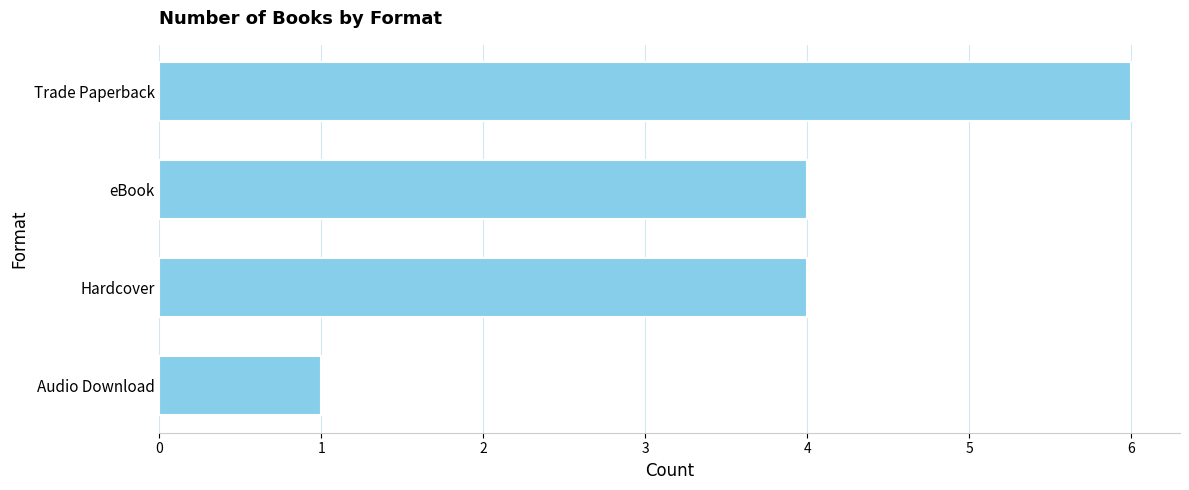

Count the number of data series in this chart.

1